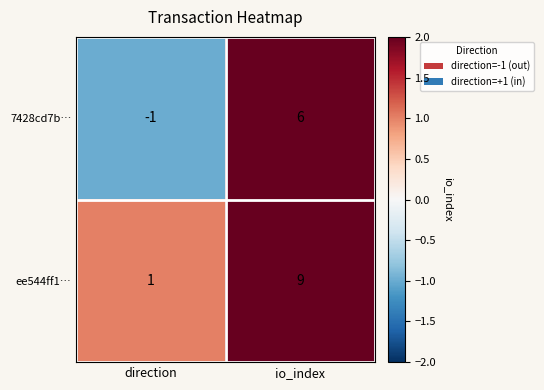

Which series has the largest range (max minus min)?

ee544ff1…